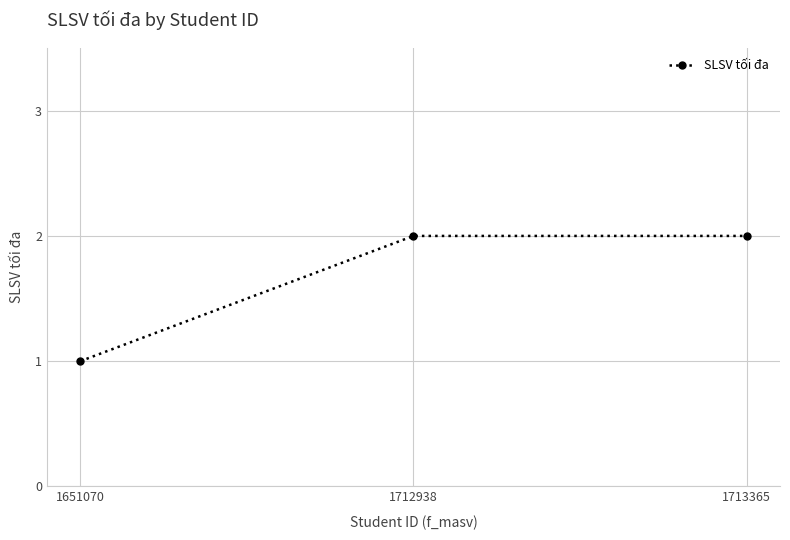

Reading right to left, list all the values displayed in this chart.

1713365=2	1712938=2	1651070=1